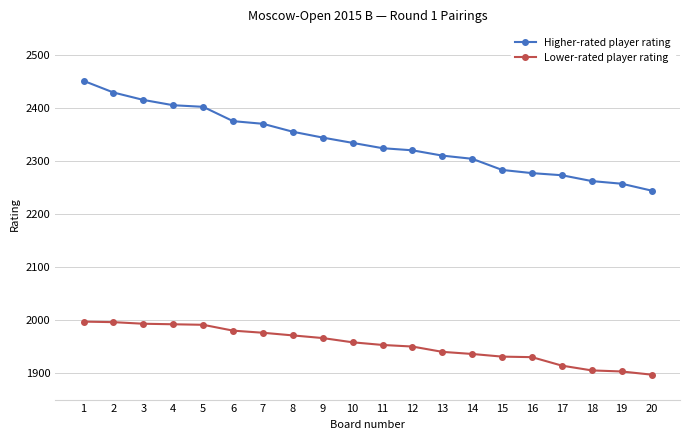

How many values in the Higher-rated player rating series are below 2334?

10